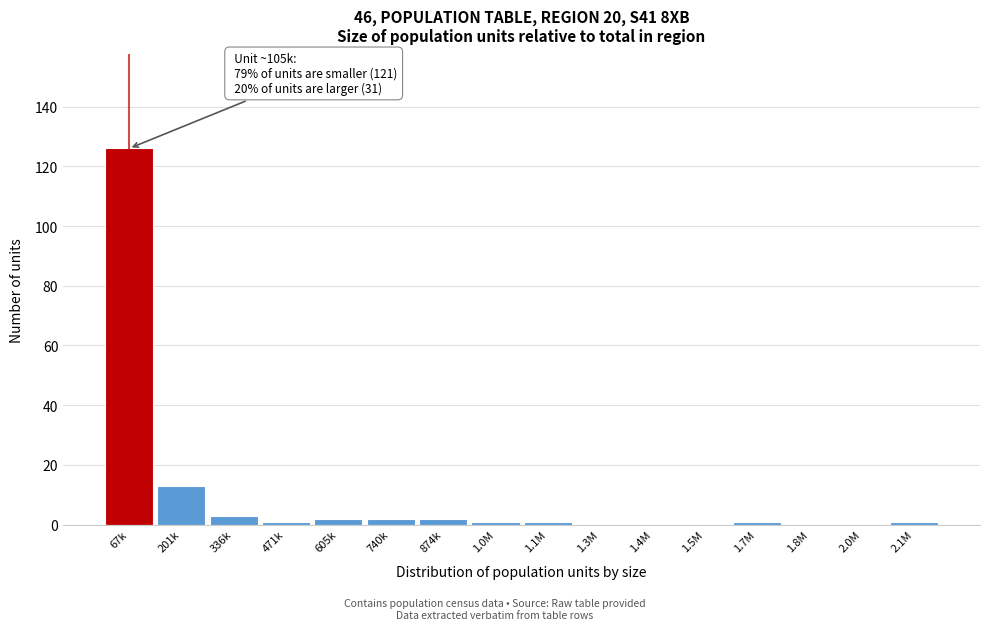

Reading left to right, transcribe all the data shown in this chart.

67k=126	201k=13	336k=3	471k=1	605k=2	740k=2	874k=2	1.0M=1	1.1M=1	1.3M=0	1.4M=0	1.5M=0	1.7M=1	1.8M=0	2.0M=0	2.1M=1